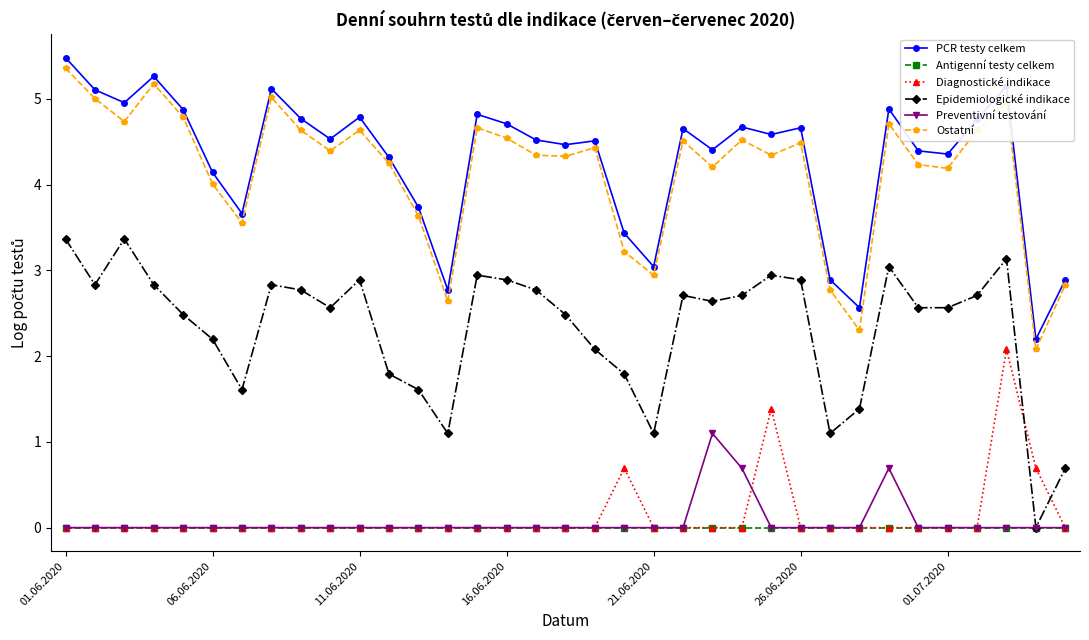

Which series has the widest spread of values?

Epidemiologické indikace